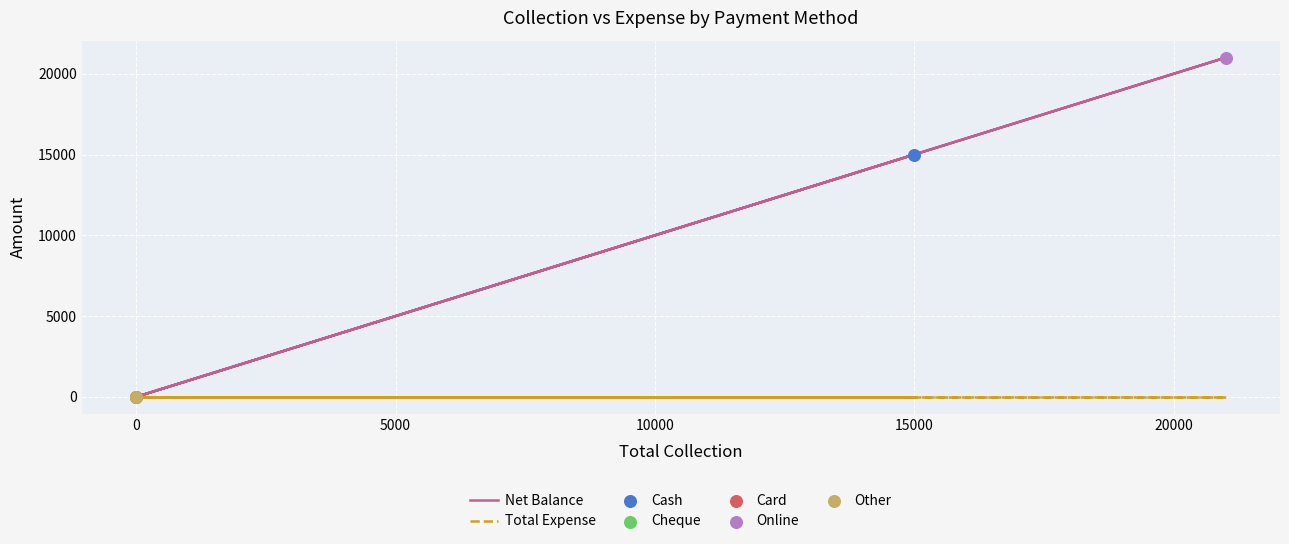

Which series contains the lowest Y value?

Net Balance